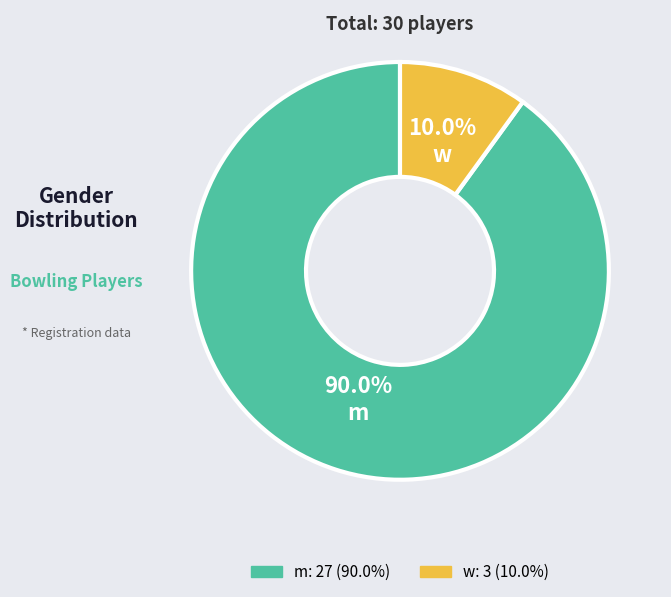

What percentage is the w slice, to the nearest percent?

10%